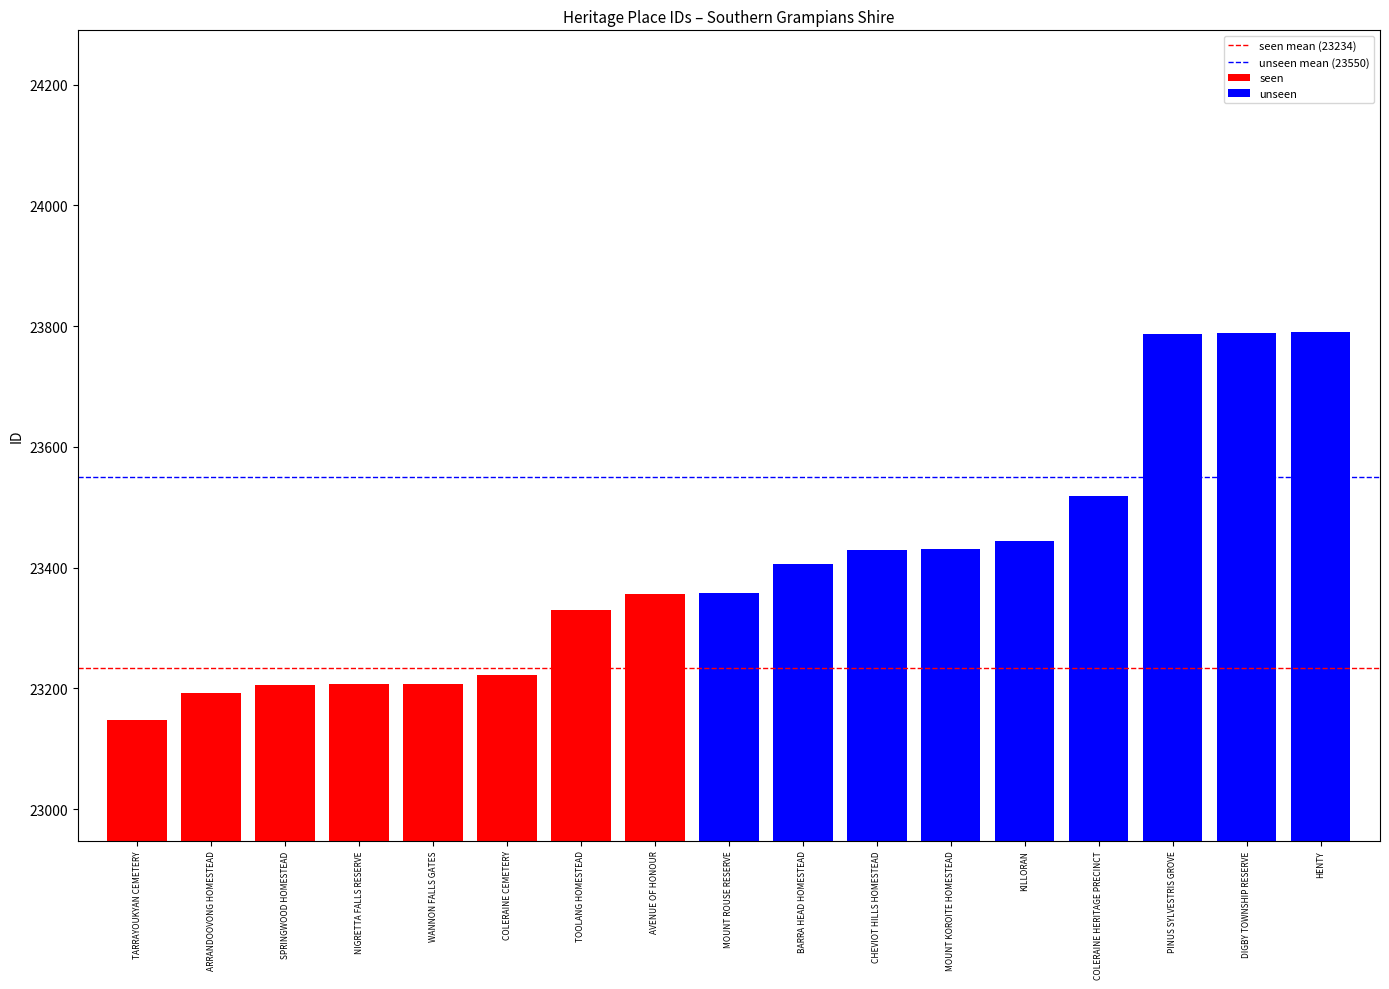

What is the change in value from WANNON FALLS GATES to MOUNT ROUSE RESERVE?

+150